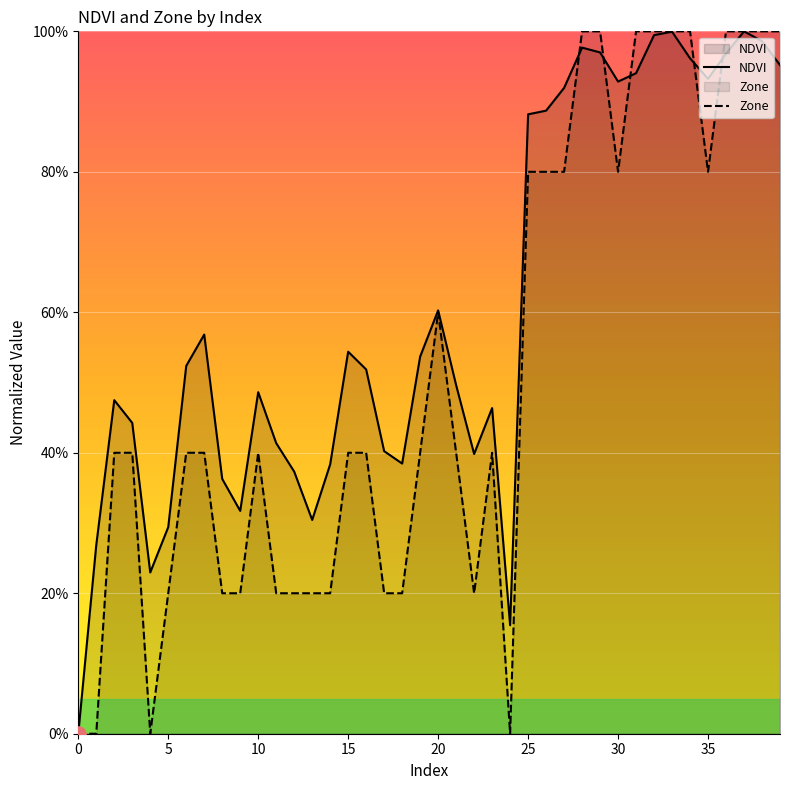

Is the value of Zone at 18 greater than the value of NDVI at 11?

No